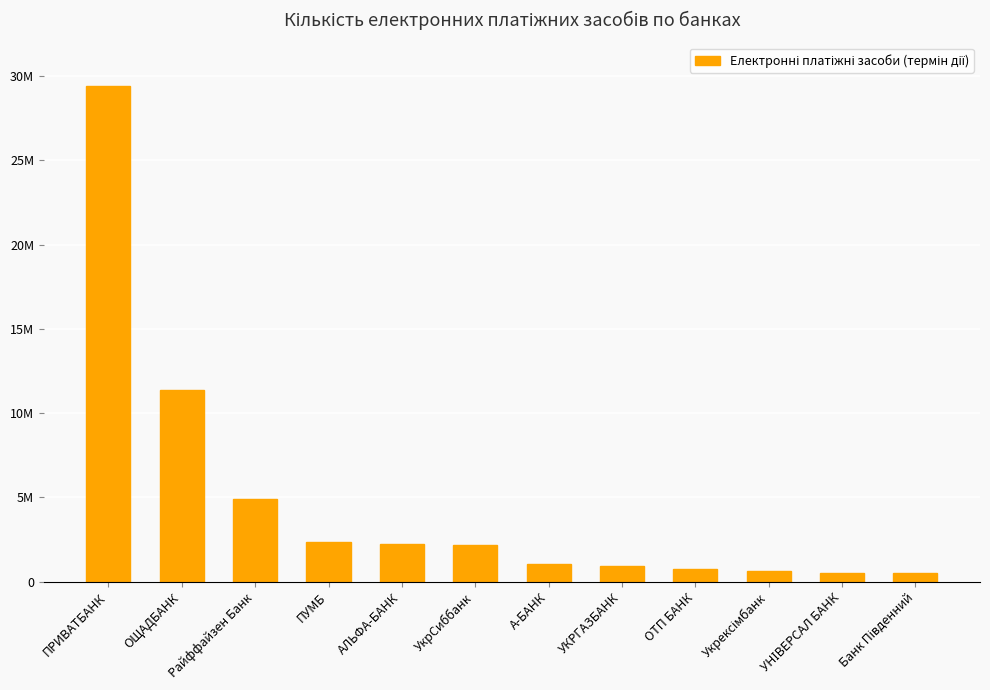

Where does the data first go above 2162913?

ПРИВАТБАНК